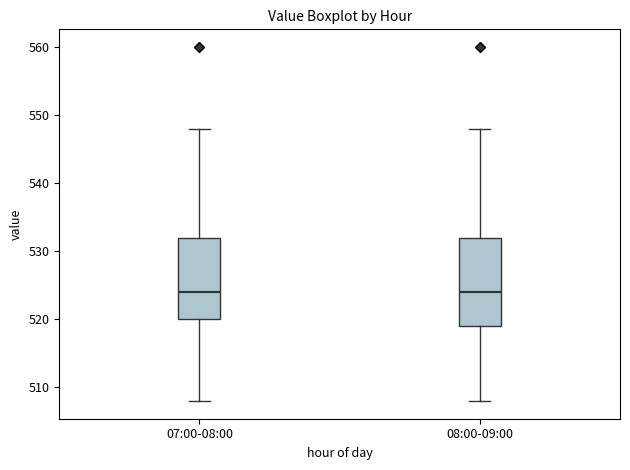

Comparing the boxes themselves (not the whiskers), which one is the tallest?

08:00-09:00